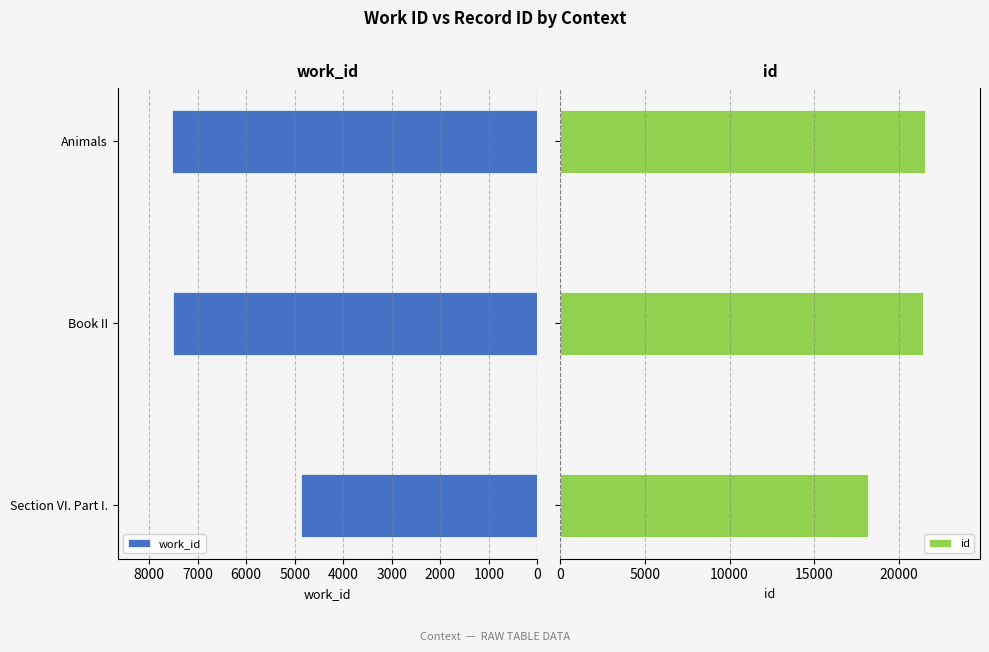

What is the average value of the work_id series?

6629